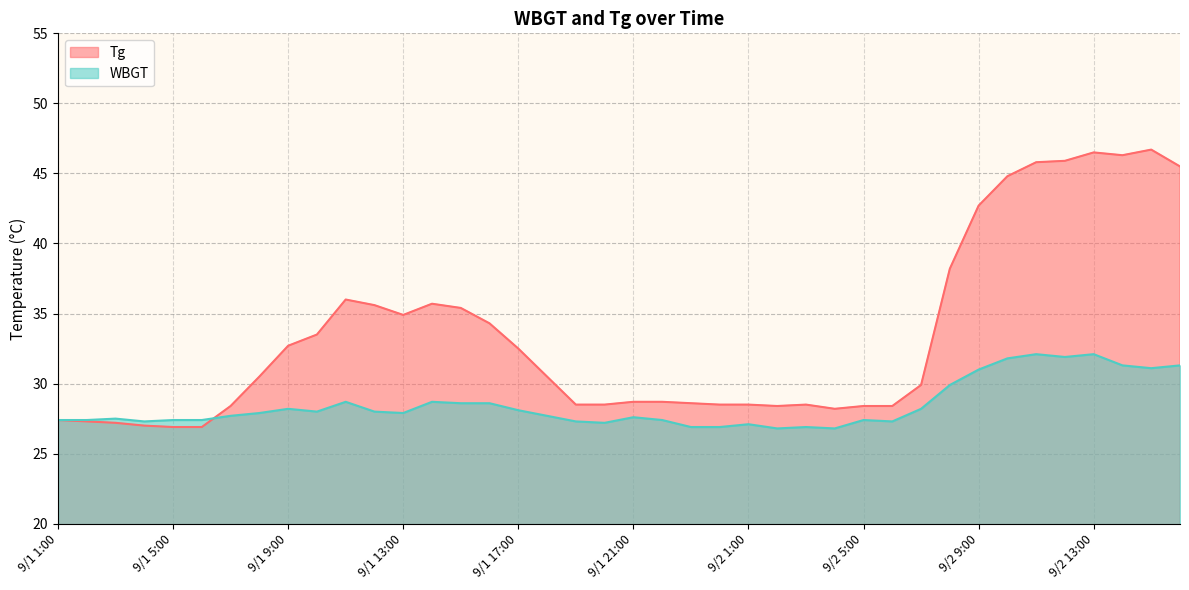

What is the total value across all series at 9/1 11:00?

64.7